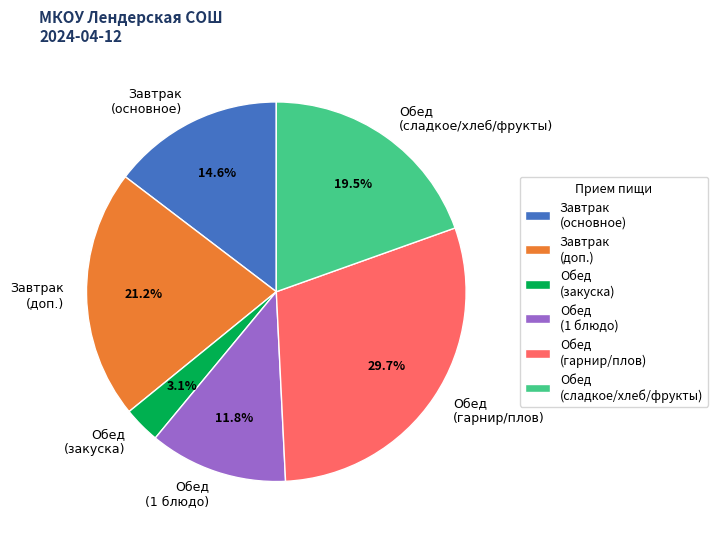

Count the number of slices in the pie.

6